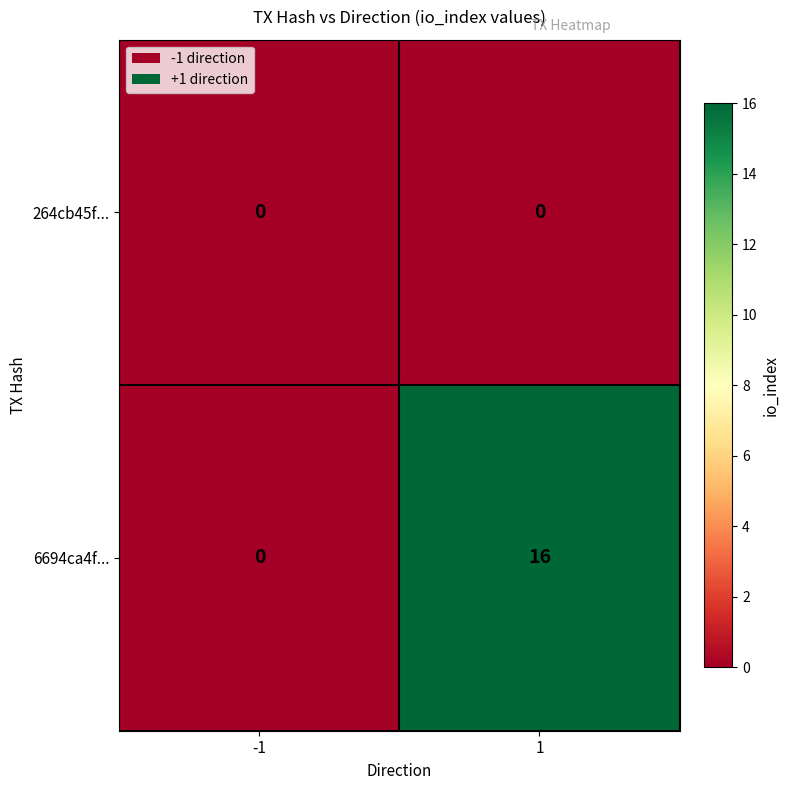

Which series has the largest range (max minus min)?

6694ca4f...